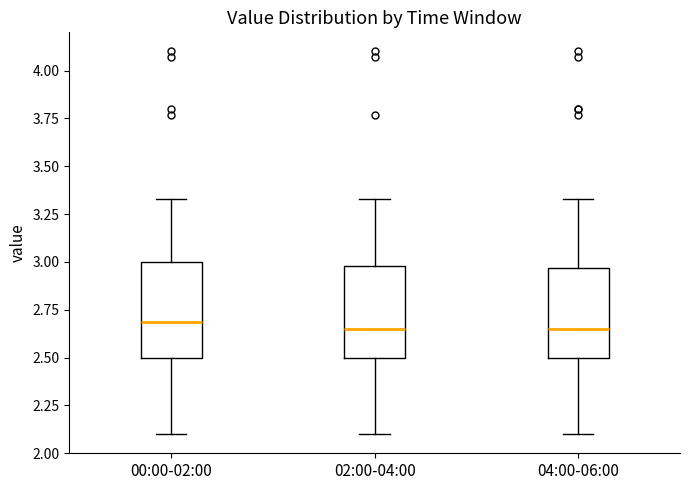

Where does the upper whisker of the box for 00:00-02:00 end on the y-axis? The values are not printed on the chart, so give them approximately, as read against the axis.

3.35